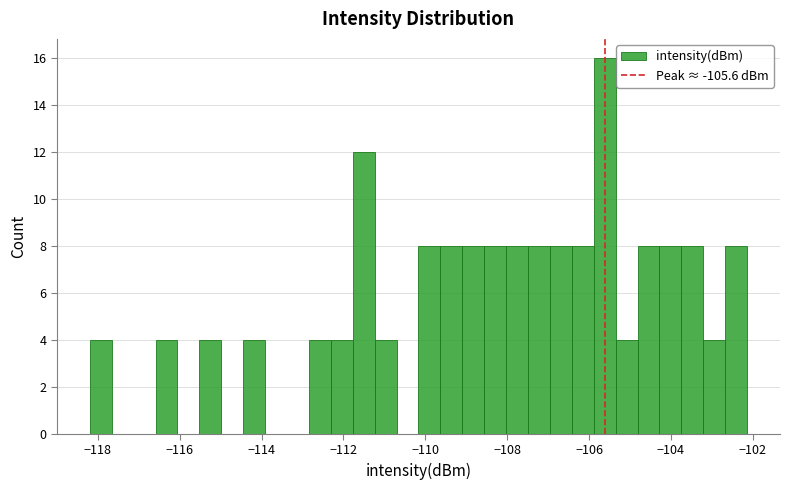

Read against the x-axis, roughly where is the centre of the tallest bar?

-105.6